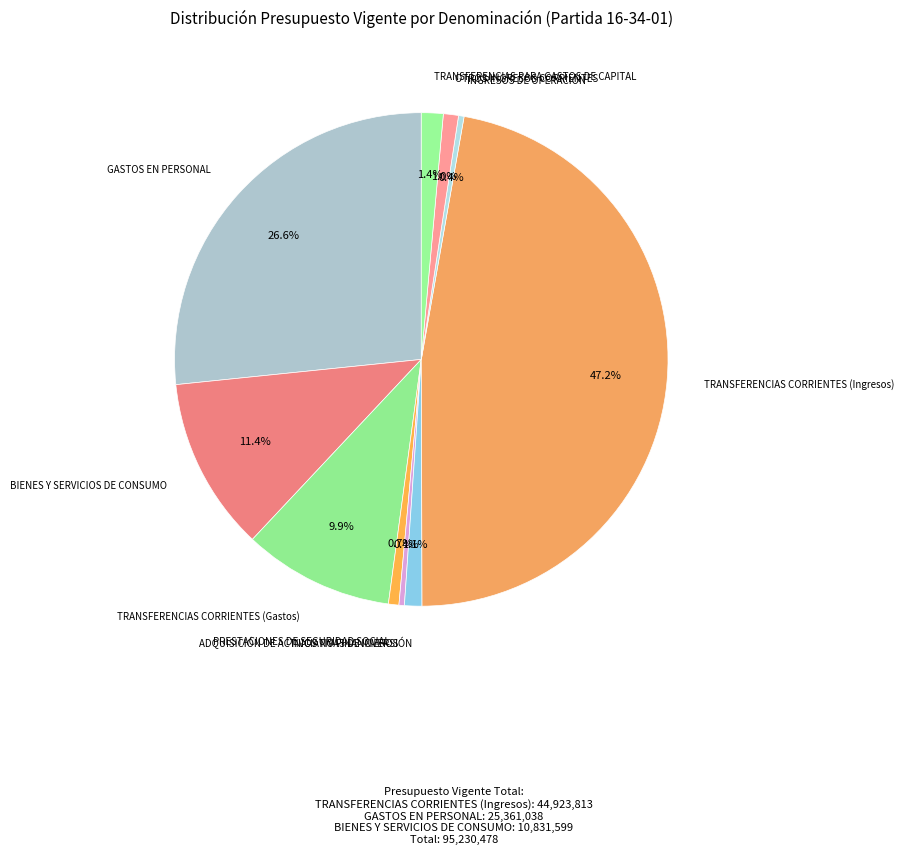

To the nearest percent, what is the difference between the TRANSFERENCIAS CORRIENTES (Ingresos) and TRANSFERENCIAS CORRIENTES (Gastos) slice percentages?

37%